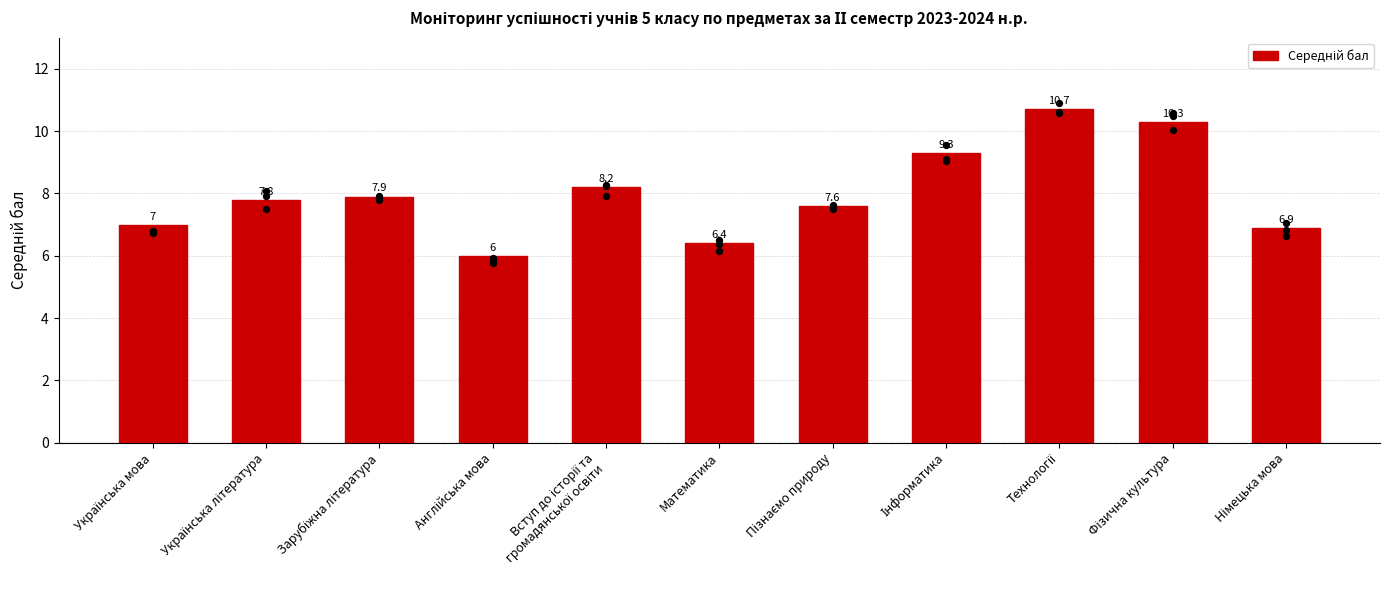

Between Математика and Технології, which is larger?

Технології